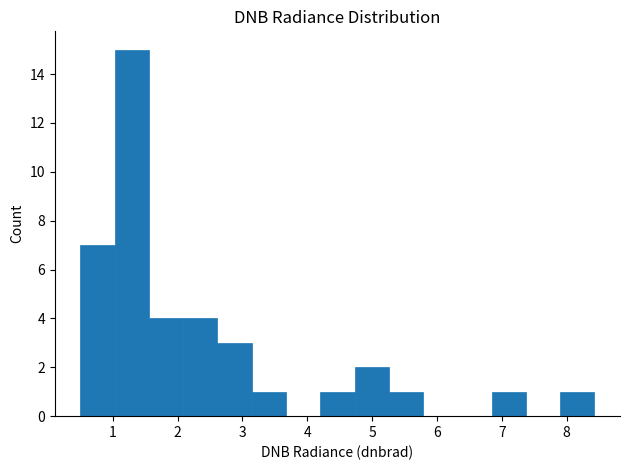

Reading left to right, list every bar in this chart as the range it spans on the x-axis followed by its height. Neither the bar edges nor the heights are printed on the chart, so give them approximately, as read against the axes.

0.5 to 1.0: 7
1.0 to 1.6: 15
1.6 to 2.1: 4
2.1 to 2.6: 4
2.6 to 3.1: 3
3.1 to 3.7: 1
3.7 to 4.2: 0
4.2 to 4.7: 1
4.7 to 5.3: 2
5.3 to 5.8: 1
5.8 to 6.3: 0
6.3 to 6.8: 0
6.8 to 7.4: 1
7.4 to 7.9: 0
7.9 to 8.4: 1